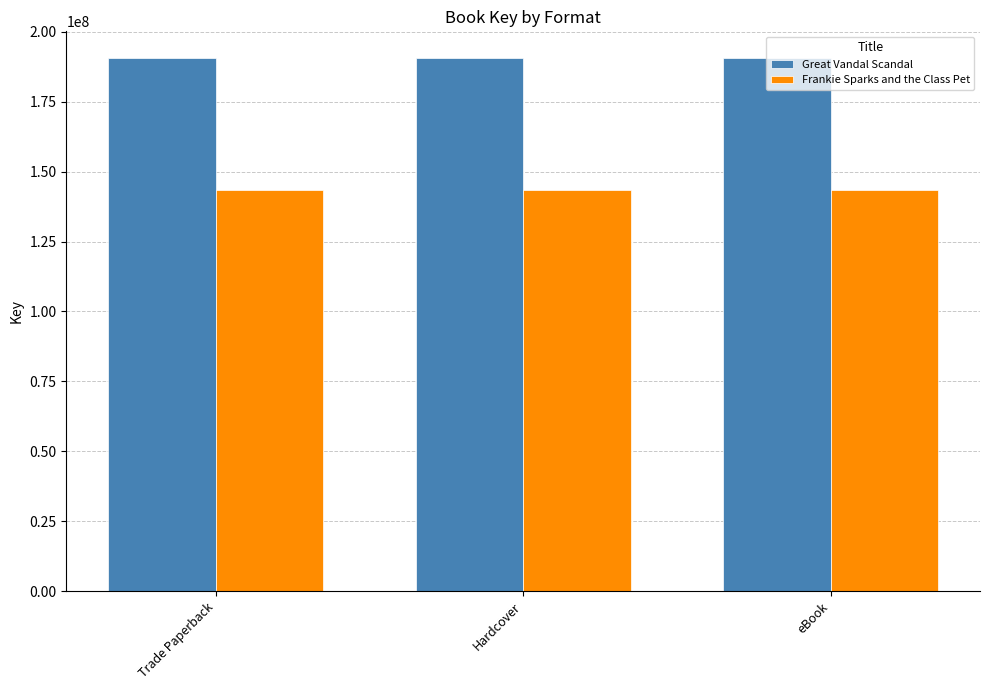

True or false: Frankie Sparks and the Class Pet has a value of 229278503 at Hardcover.

False